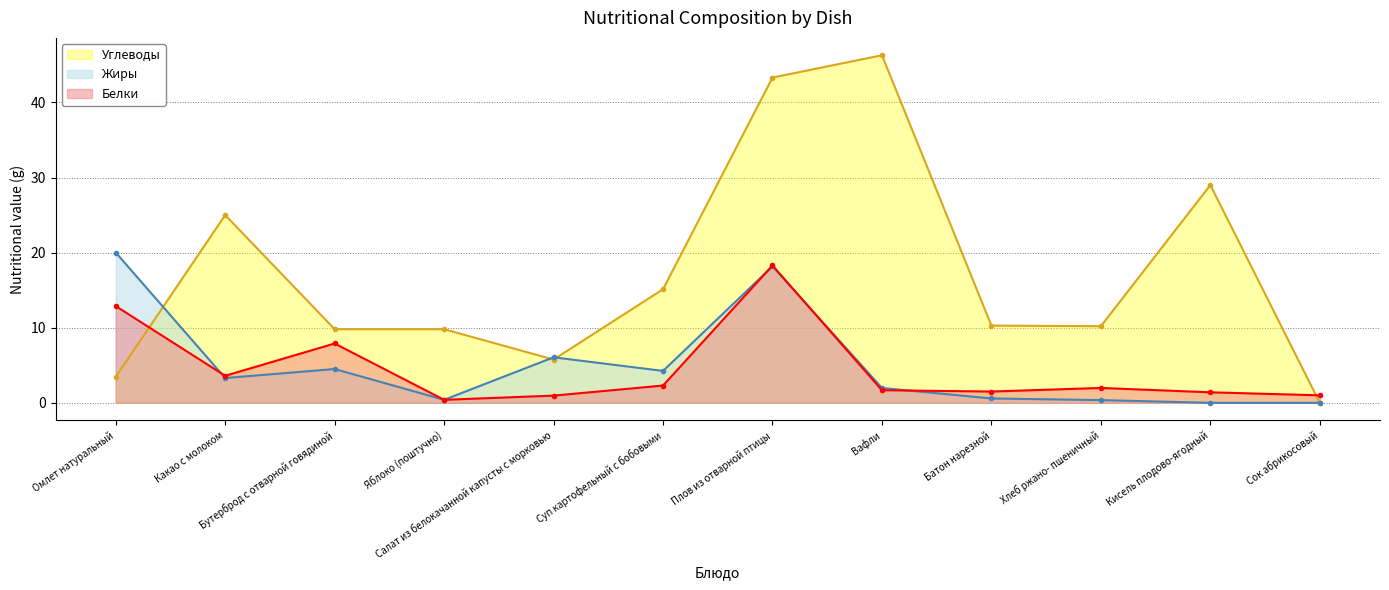

Which series has the largest range (max minus min)?

Углеводы